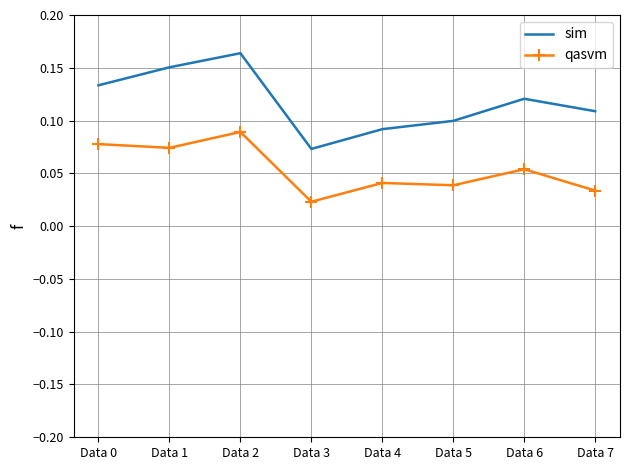

At which label does sim reach its peak?

Data 2